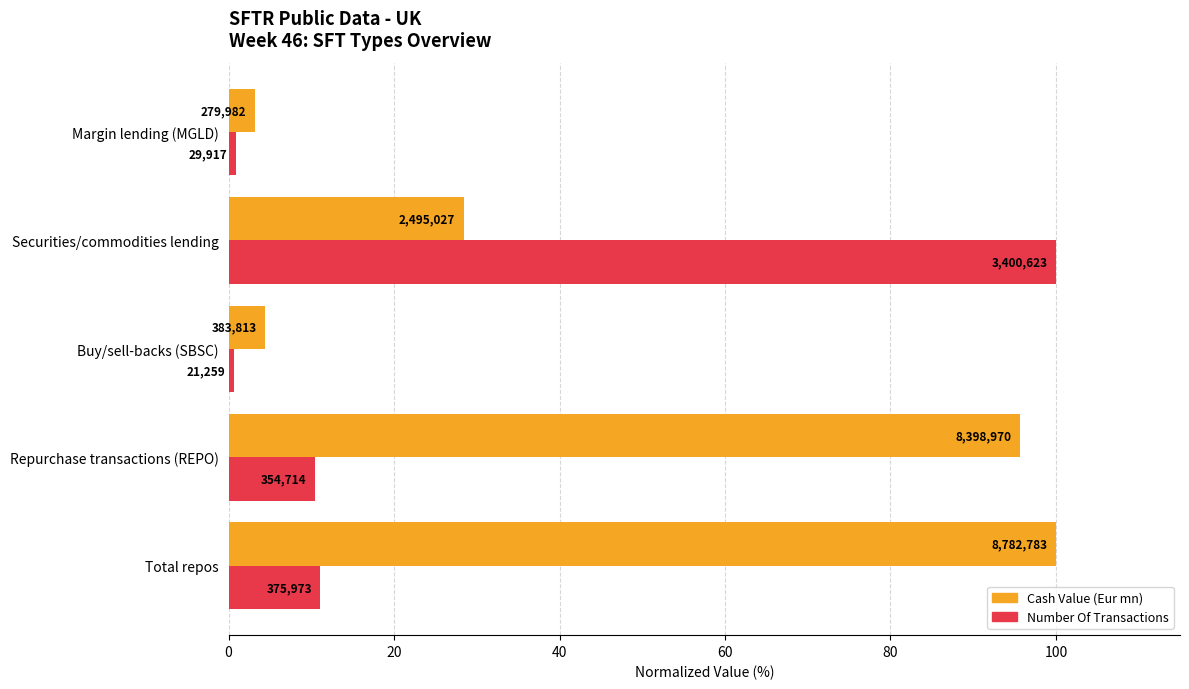

What is the average value of the Cash Value (Eur mn) series?

46.3